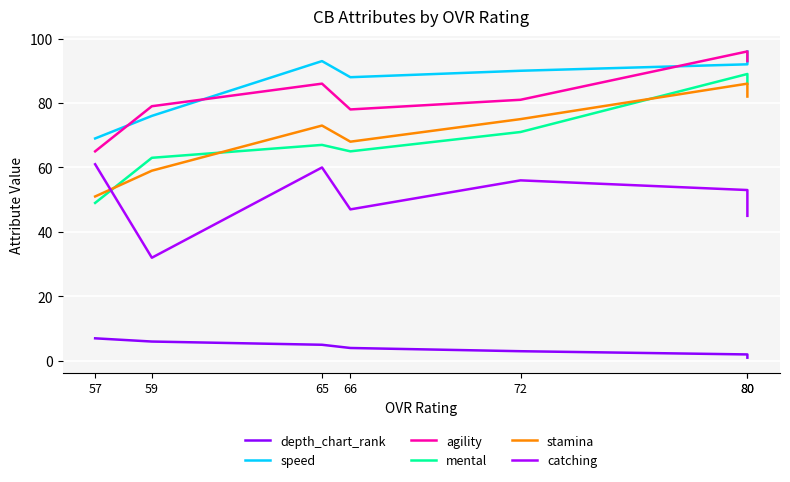

True or false: speed and catching cross at least once.

False